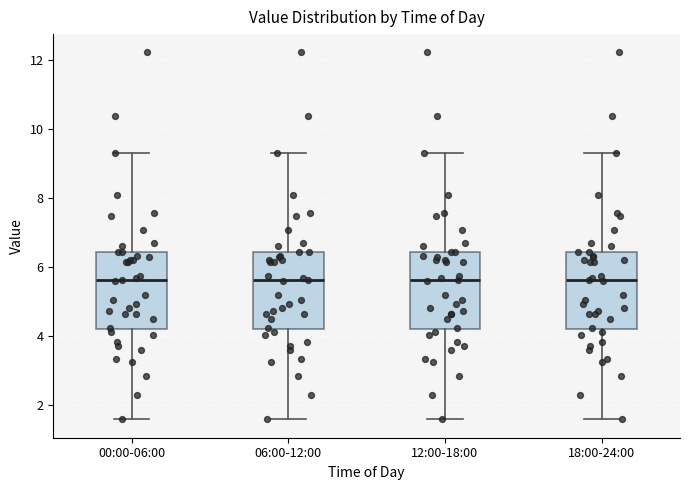

Reading left to right, read every box against the y-axis: the position of its median line, the range the box covers, and the ends of its whiskers. The values are not printed on the chart, so give them approximately, as read against the axis.

00:00-06:00: median 5.6, box 4.2 to 6.4, whiskers 1.6 to 9.4
06:00-12:00: median 5.6, box 4.2 to 6.4, whiskers 1.6 to 9.4
12:00-18:00: median 5.6, box 4.2 to 6.4, whiskers 1.6 to 9.4
18:00-24:00: median 5.6, box 4.2 to 6.4, whiskers 1.6 to 9.4